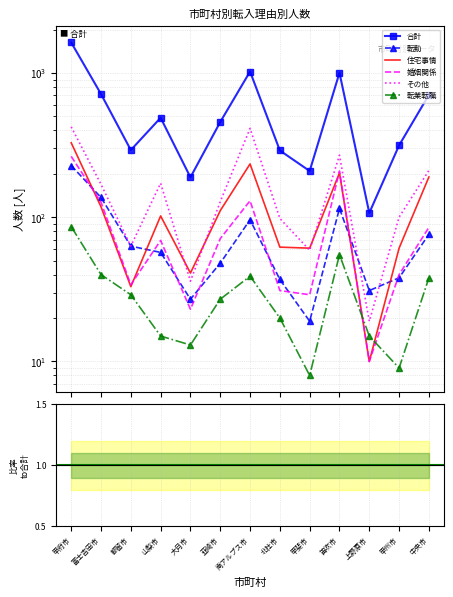

How many categories are shown in the chart?

13